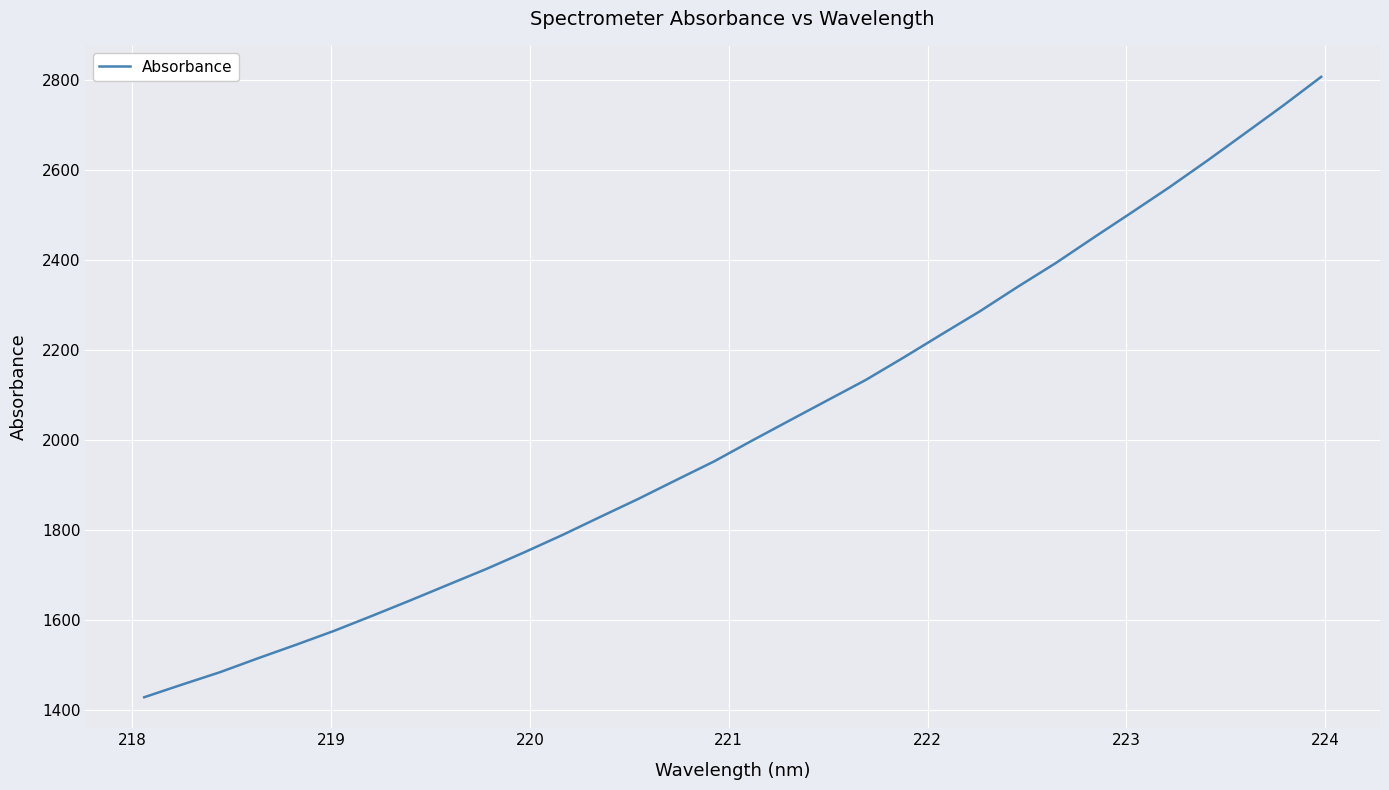

What is the difference between the maximum and minimum values?

1376.6